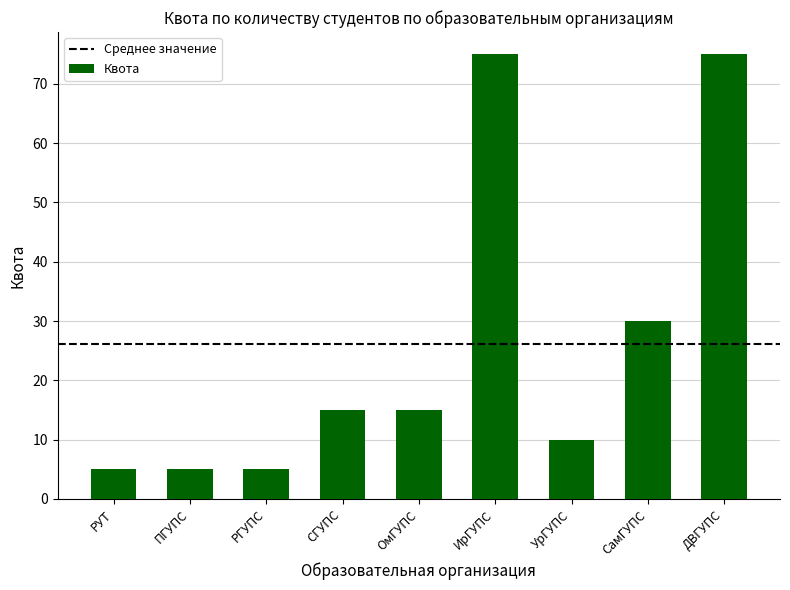

What is the greatest value displayed?

75